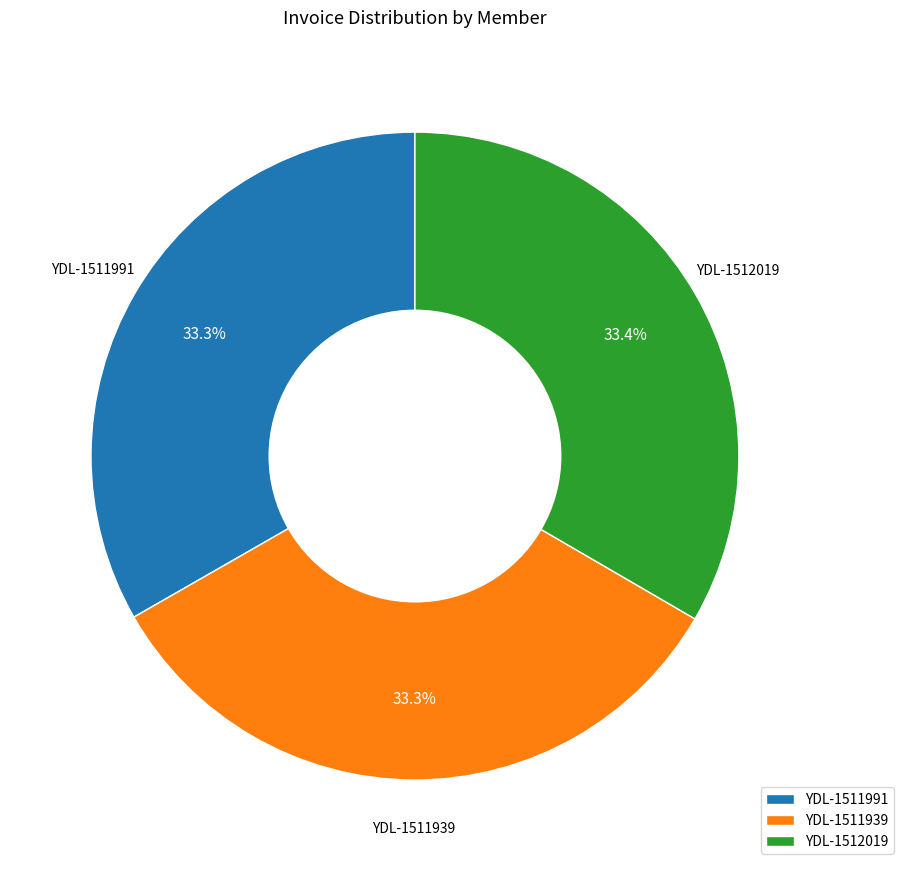

What percentage is the YDL-1511991 slice, to the nearest percent?

33%